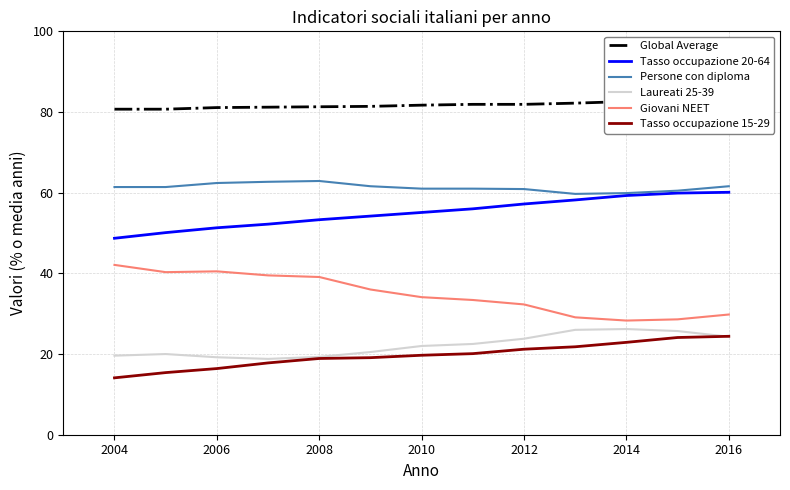

The value of Laureati 25-39 at 2004 is 19.6. True or false?

True